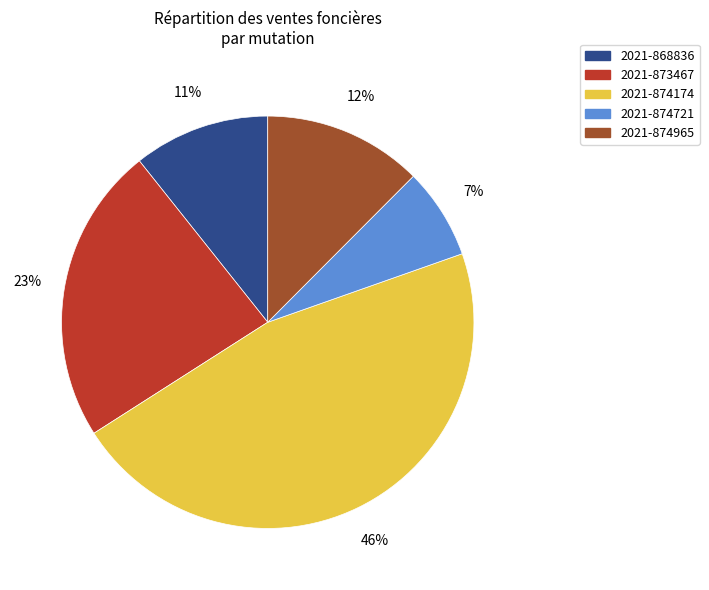

Is the sum of 2021-874721 and 2021-874965 greater than half?

No